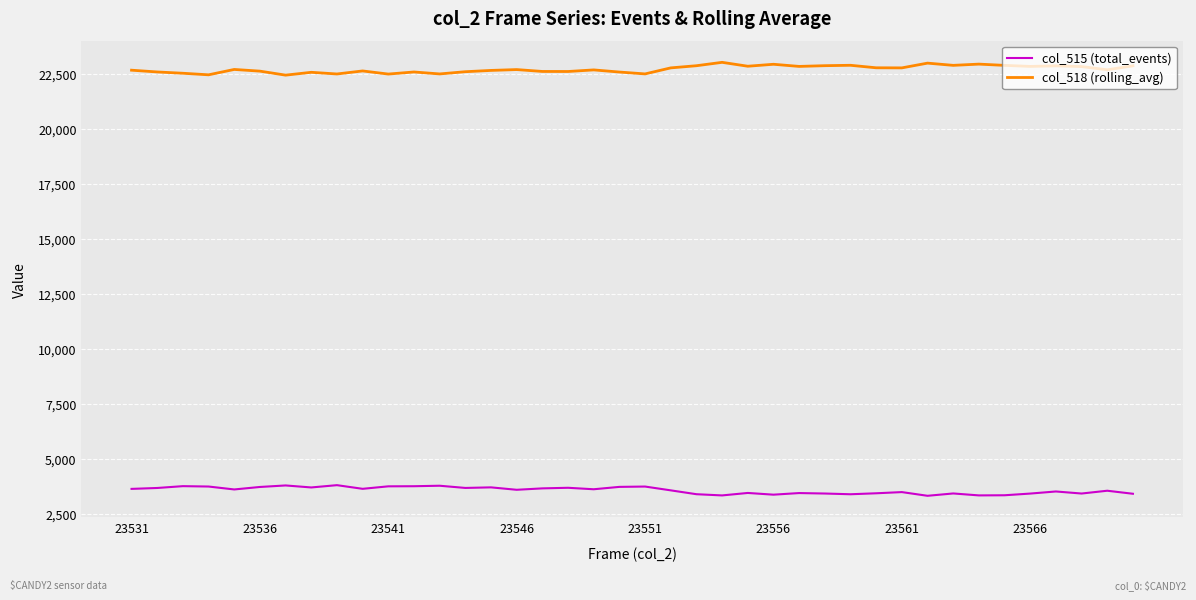

What is the maximum value shown in the chart?

23021